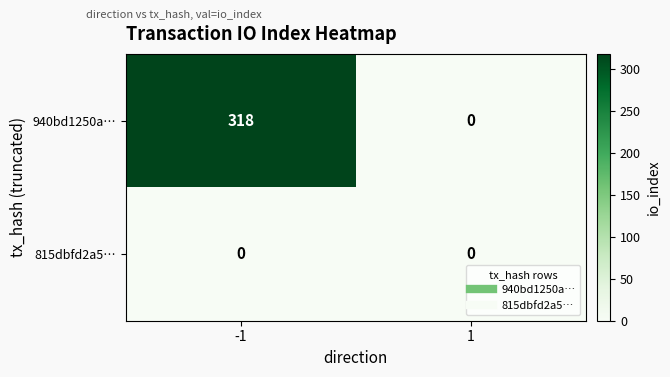

Rank the series by their maximum value, from highest to lowest.

940bd1250a…, 815dbfd2a5…